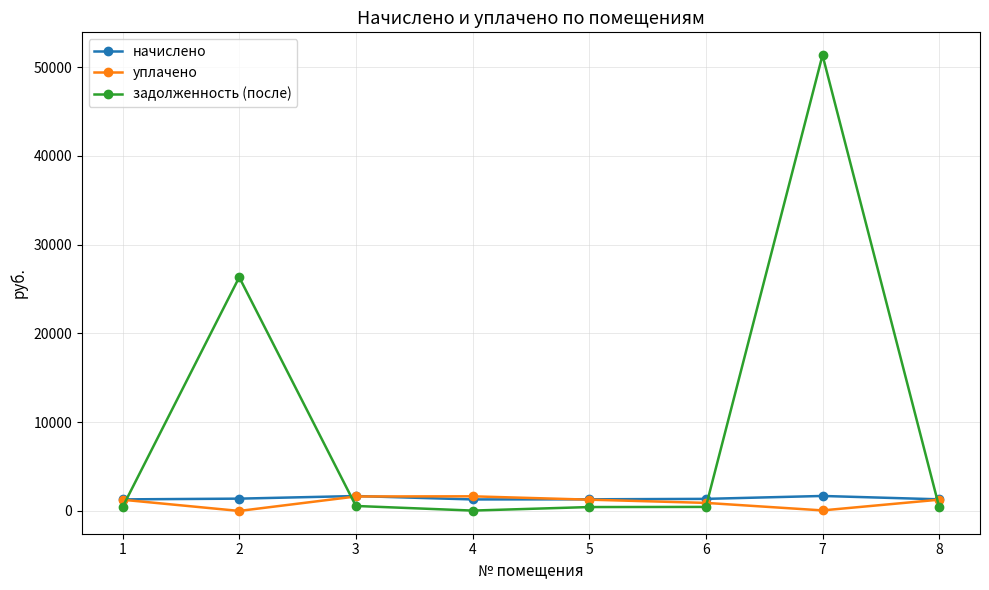

True or false: начислено has a value of 1385.1 at 2.

True